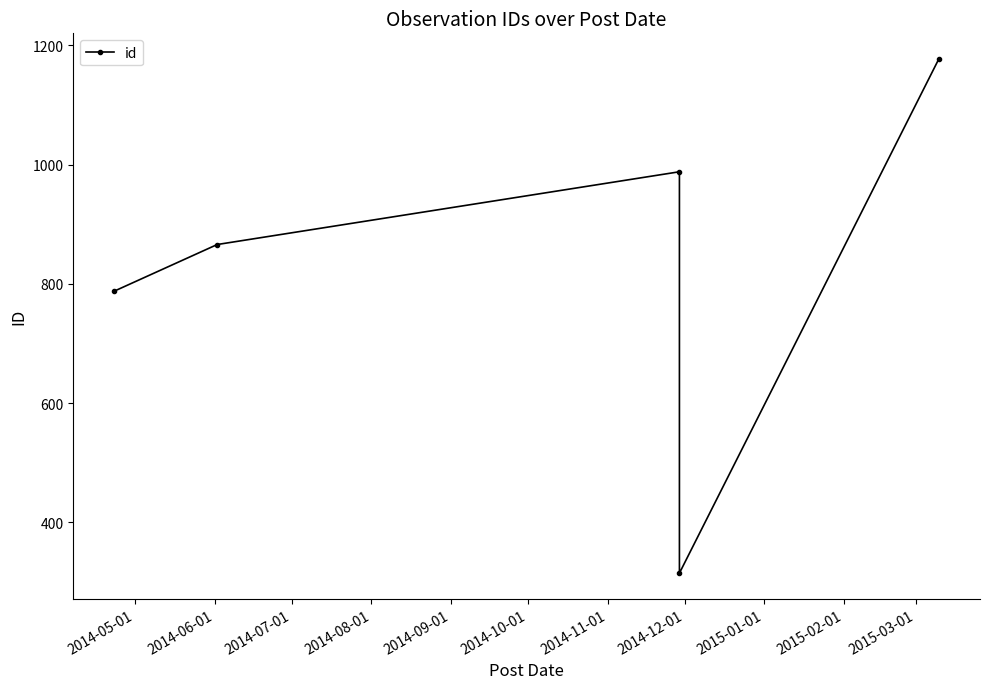

What position from the left is 2014-09-01?

5